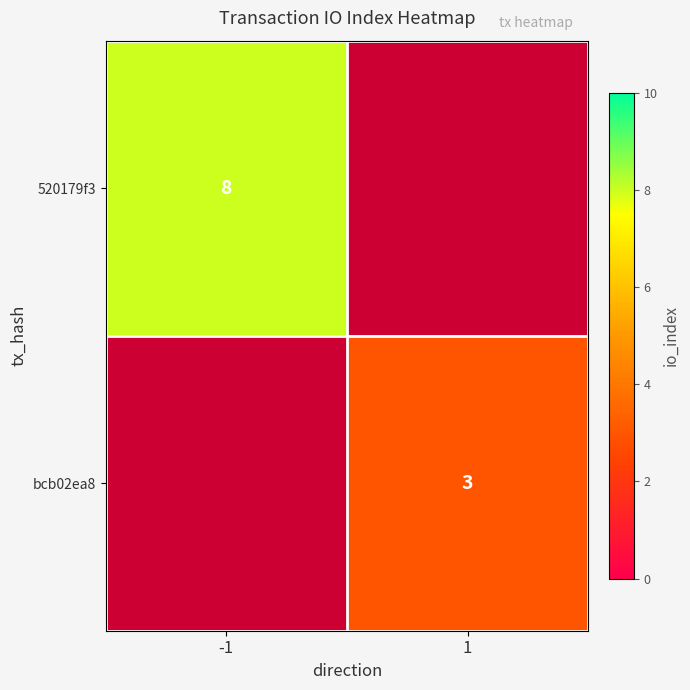

Is it true that bcb02ea8 equals 1 at 1?

False